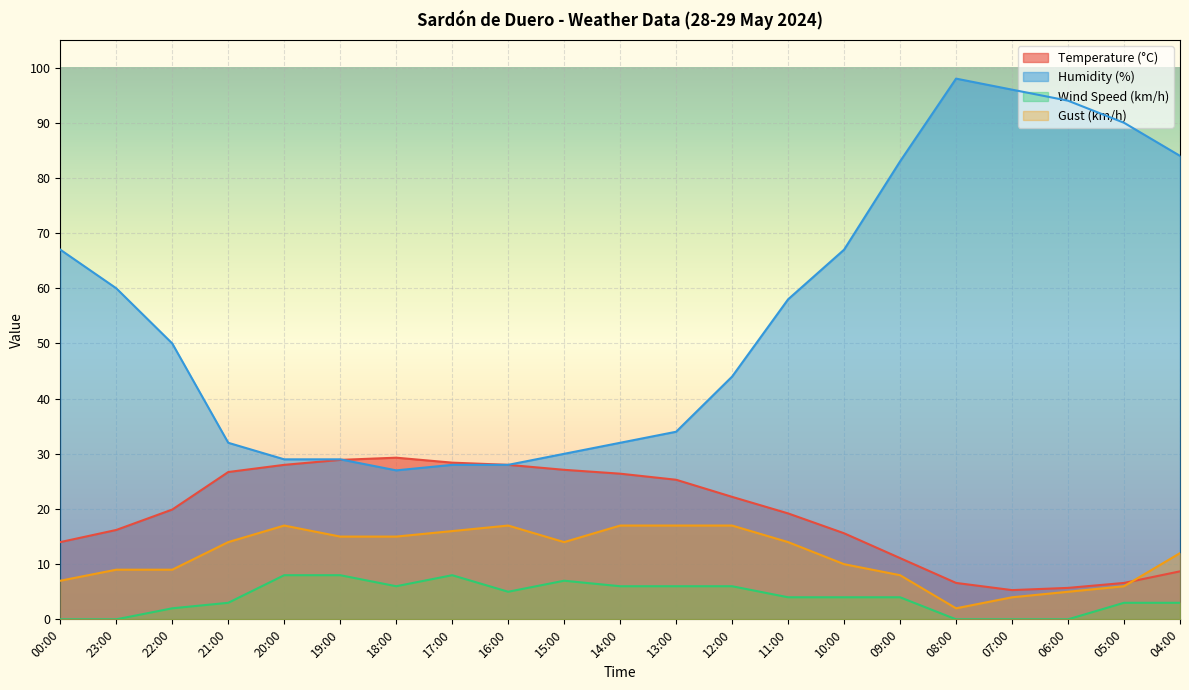

At which category is the sum across all series the highest?

04:00